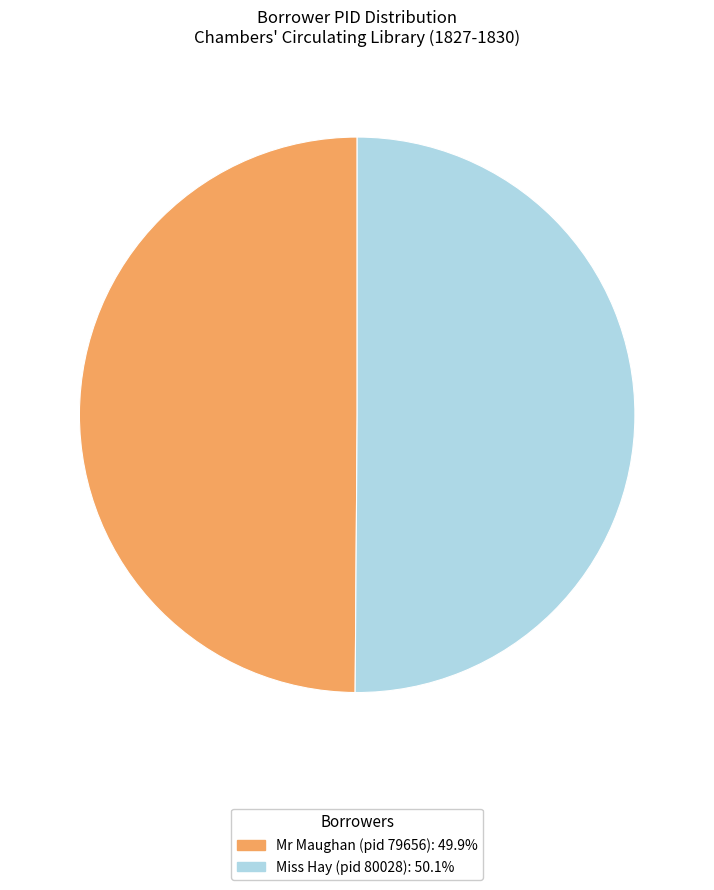

Do Mr Maughan (pid 79656) and Miss Hay (pid 80028) together represent more than half of the pie?

Yes